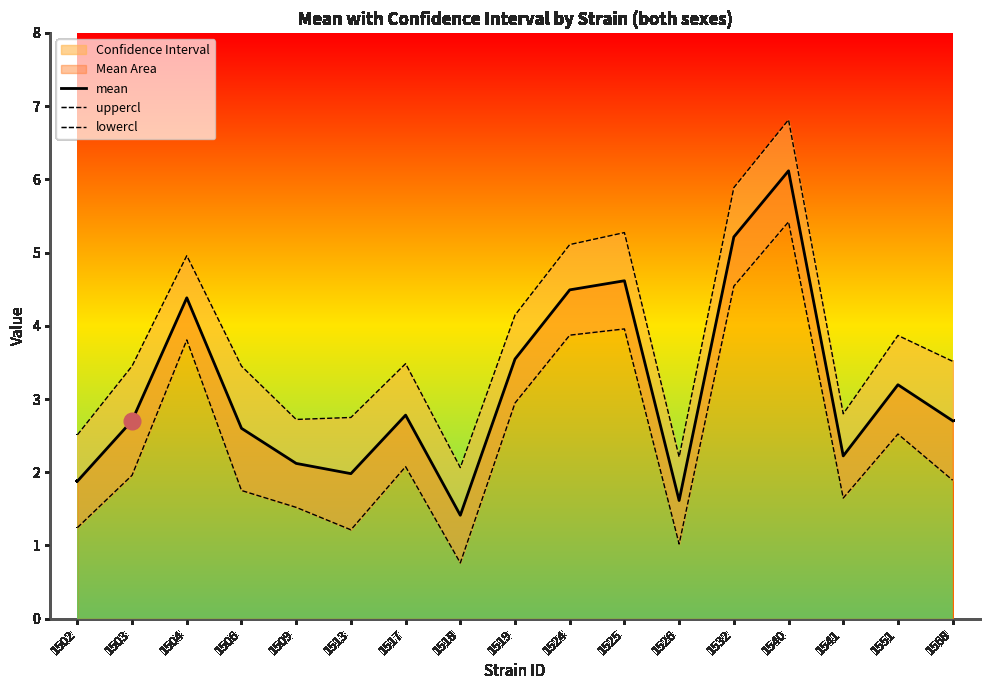

Is it true that lowercl equals 1.5 at 1509?

True